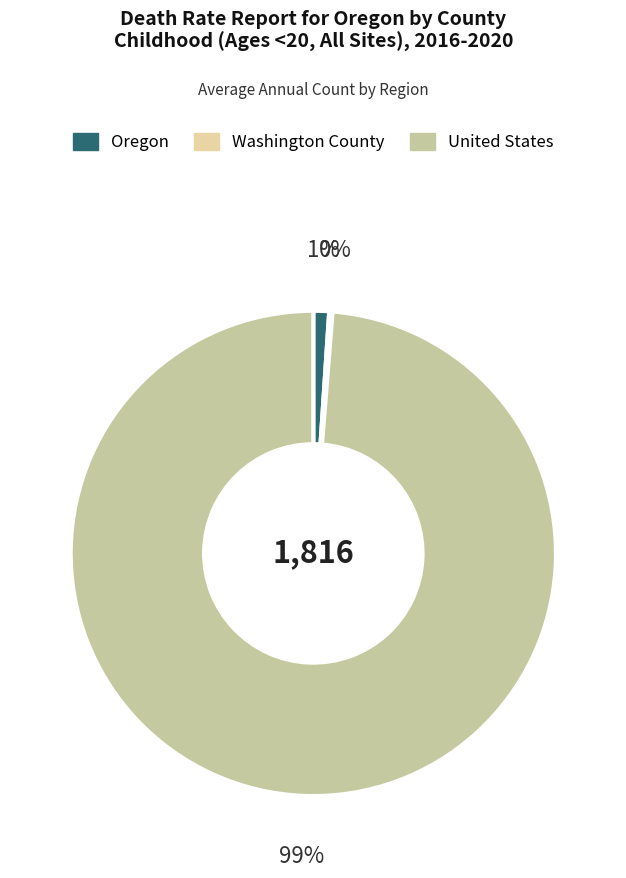

Does Washington County account for over 50% of the chart?

No